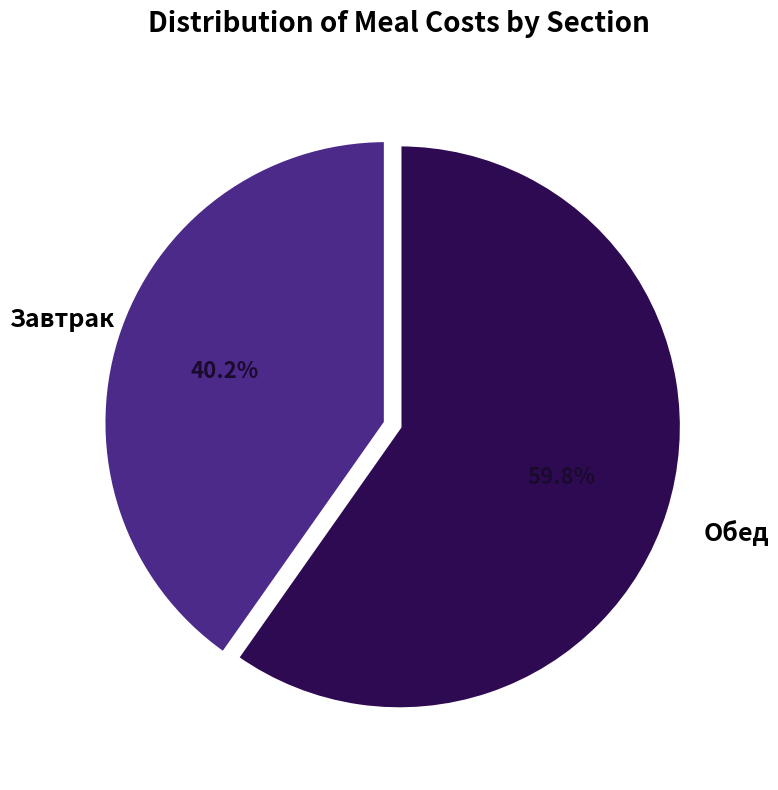

Is there any slice that represents more than half of the pie?

Yes